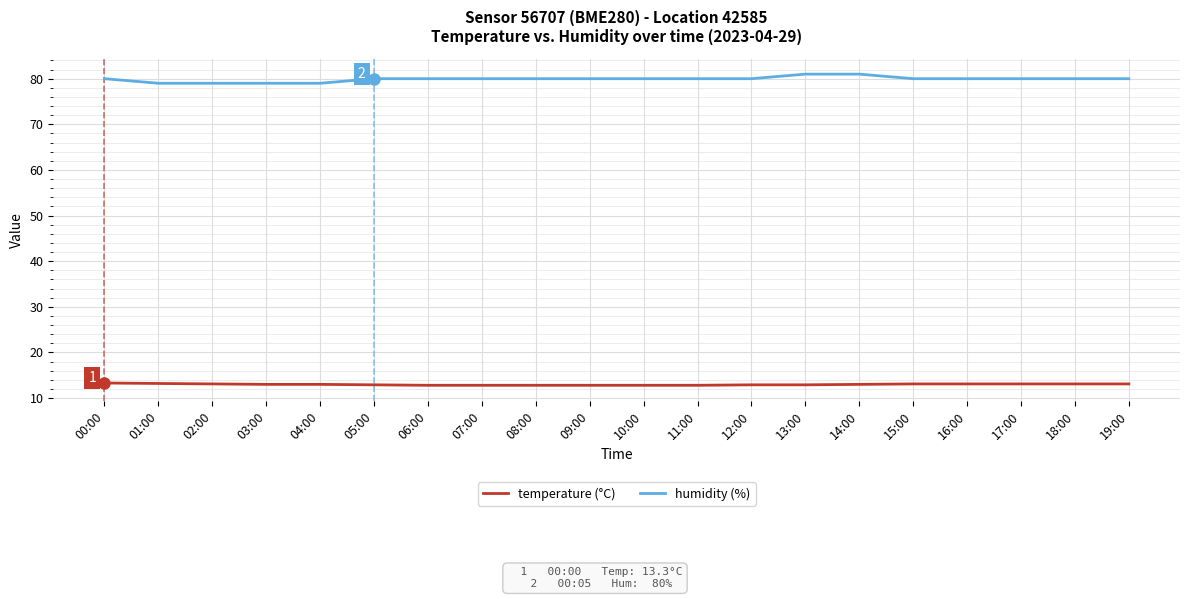

What is the spread (max minus min) of values at 09:00?

67.2